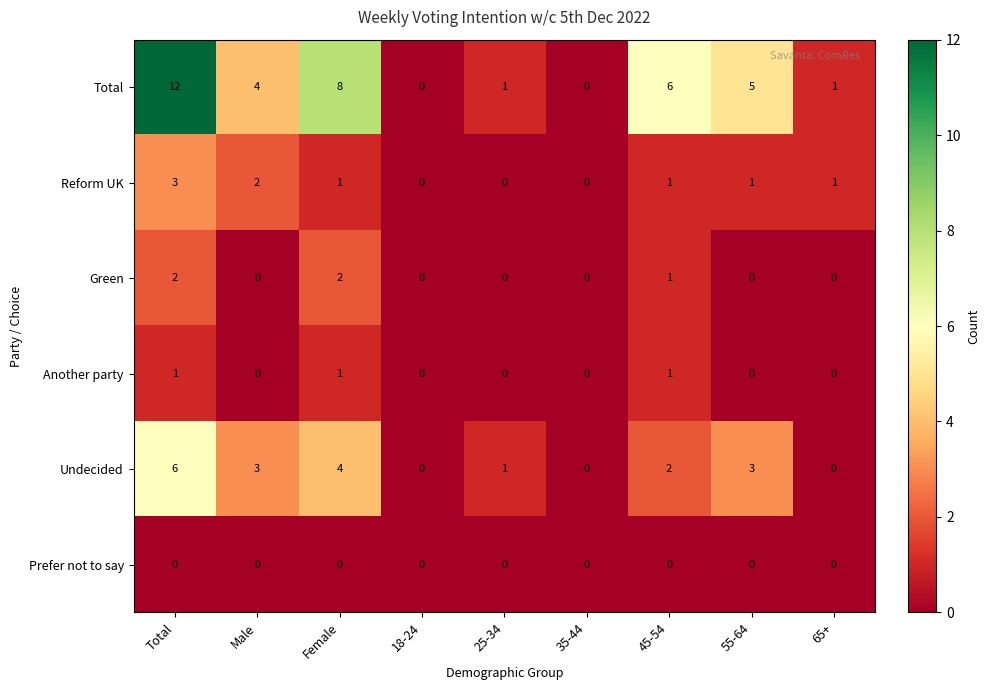

What is the total value across all series at 45-54?

11